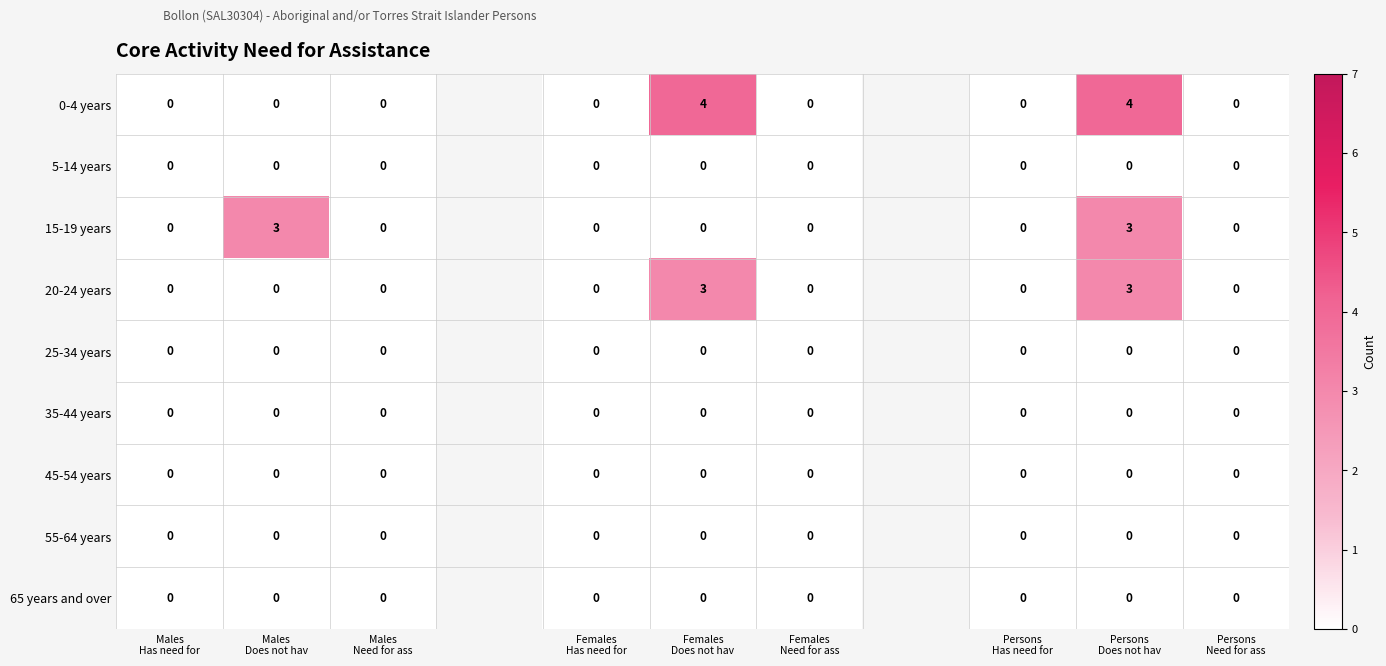

Which series has the largest range (max minus min)?

0-4 years